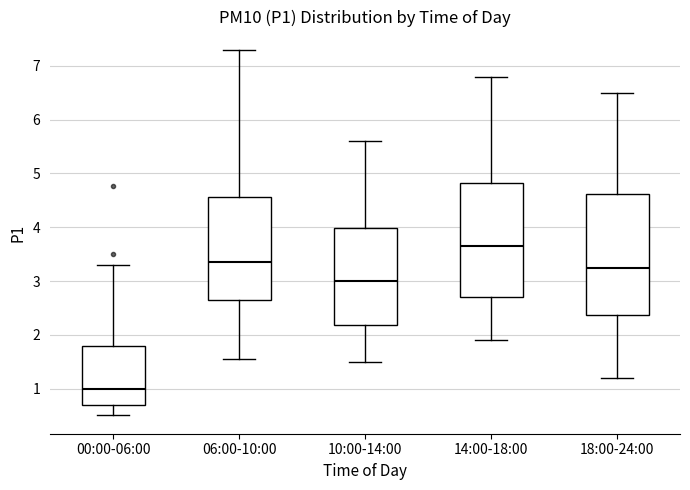

Where does the upper whisker of the box for 18:00-24:00 end on the y-axis? The values are not printed on the chart, so give them approximately, as read against the axis.

6.5